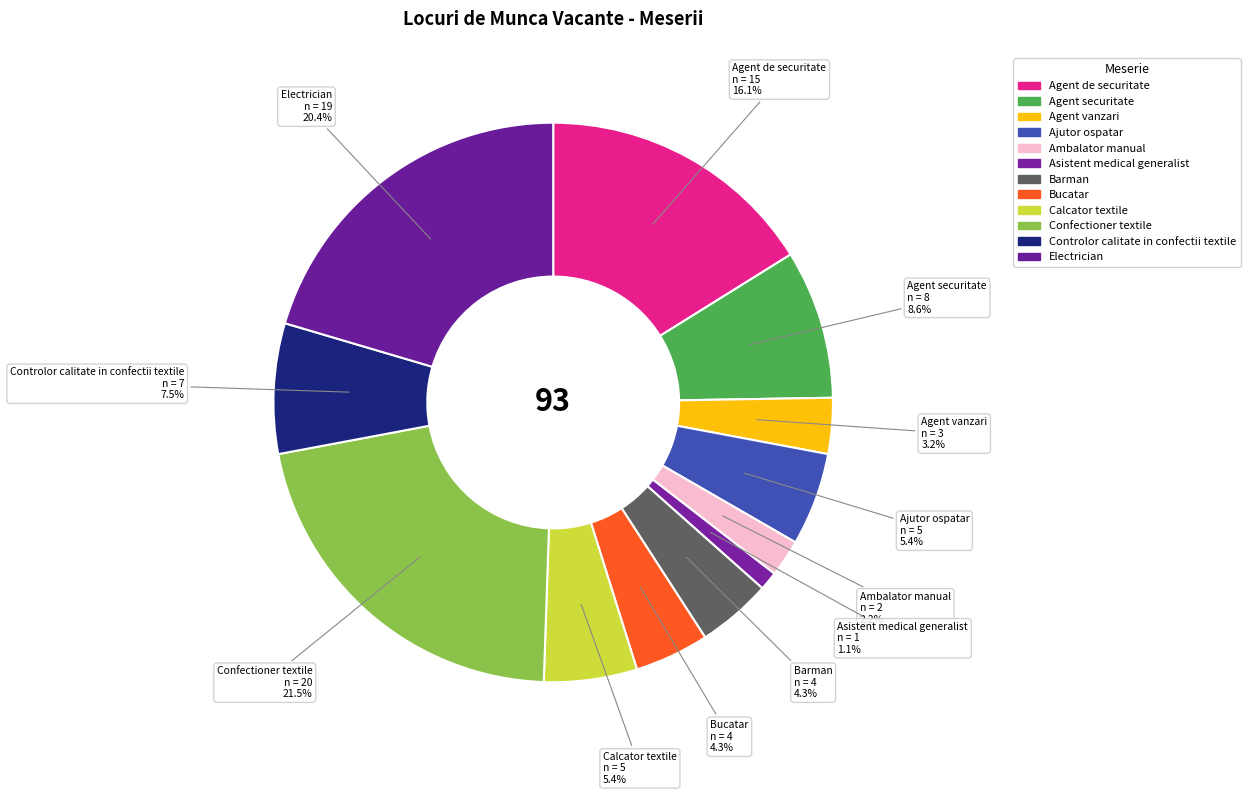

Count the number of slices in the pie.

12